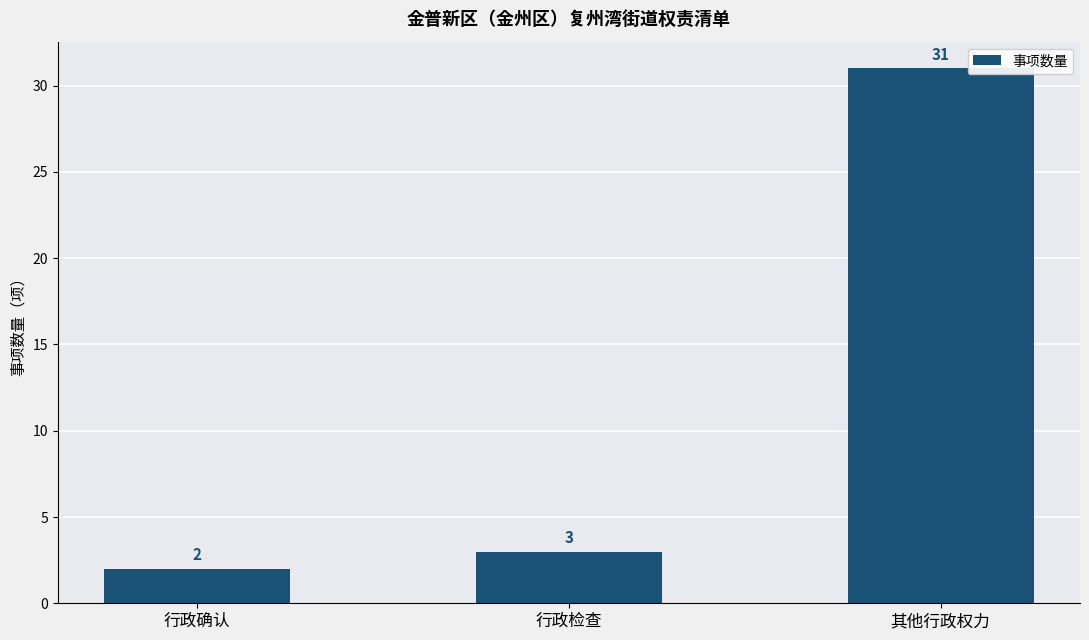

Reading left to right, list all the values displayed in this chart.

行政确认=2	行政检查=3	其他行政权力=31